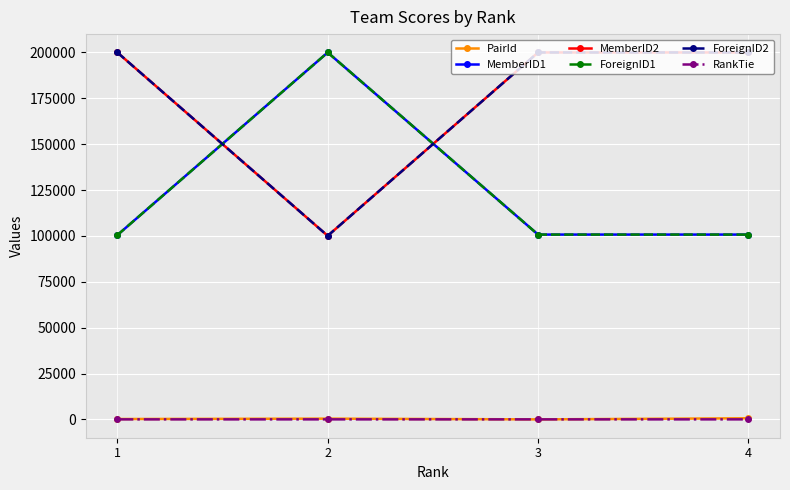

What is the value of the ForeignID2 point at the 2nd from the left?

100061